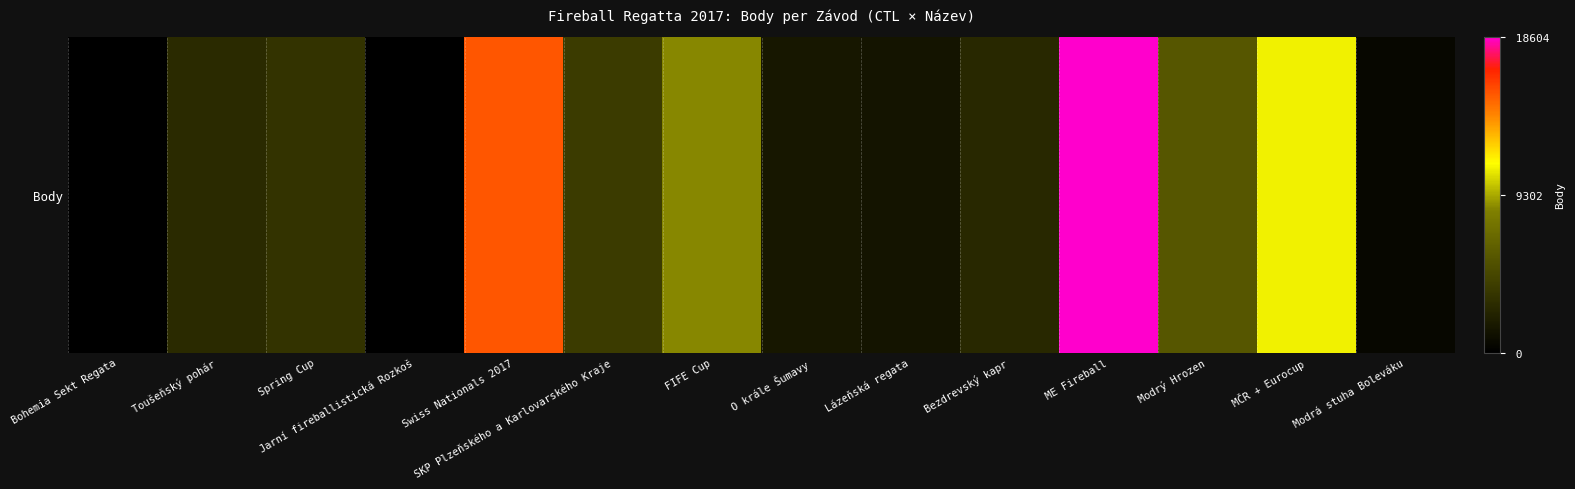

Read the value at Spring Cup.

3337